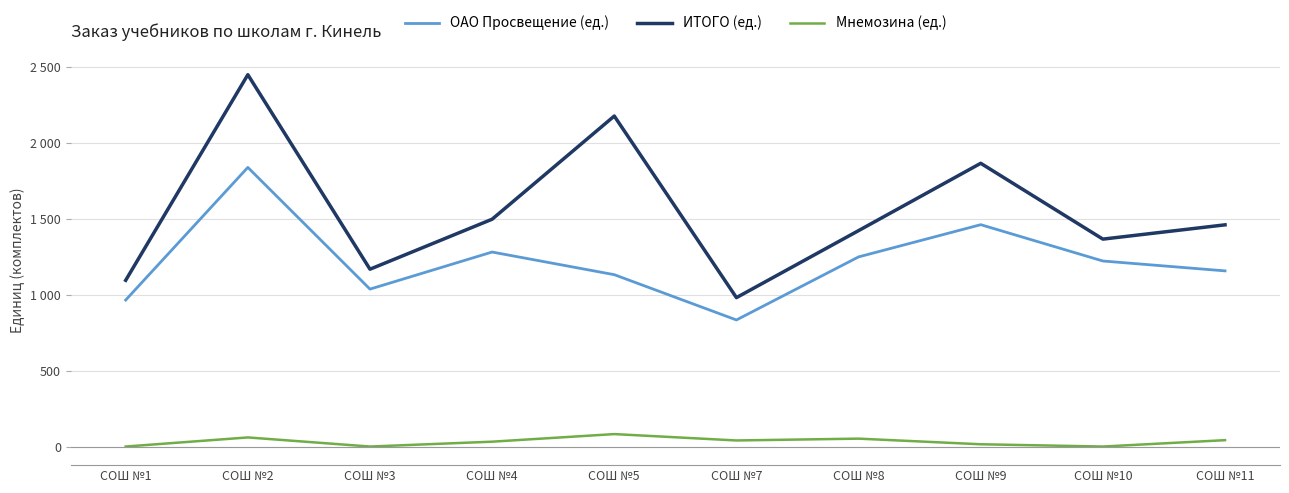

What is the approximate value of ИТОГО (ед.) at СОШ №2, to the nearest 10?

2450